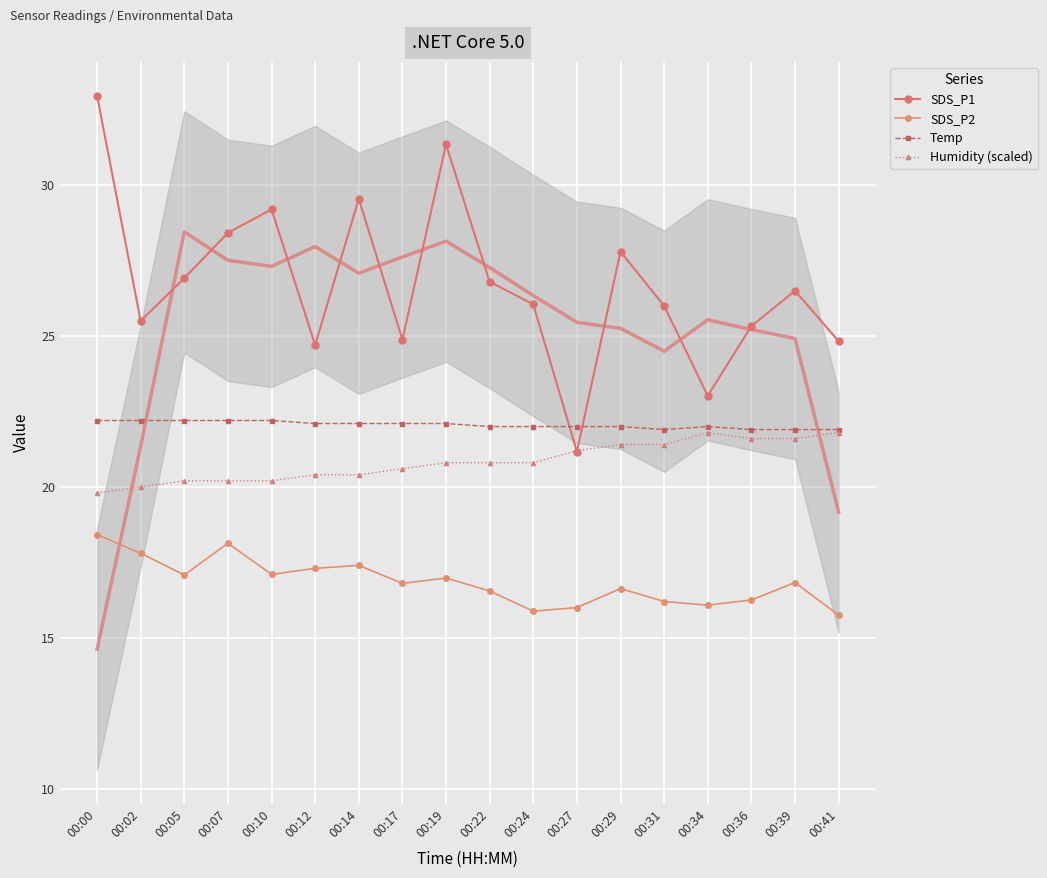

True or false: SDS_P2 and Humidity (scaled) intersect in this chart.

False